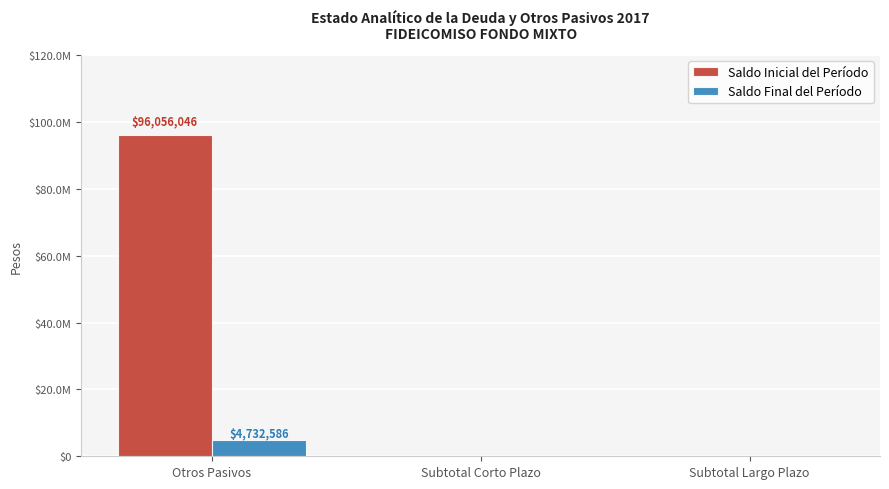

What are all the series names shown in the legend?

Saldo Inicial del Período, Saldo Final del Período